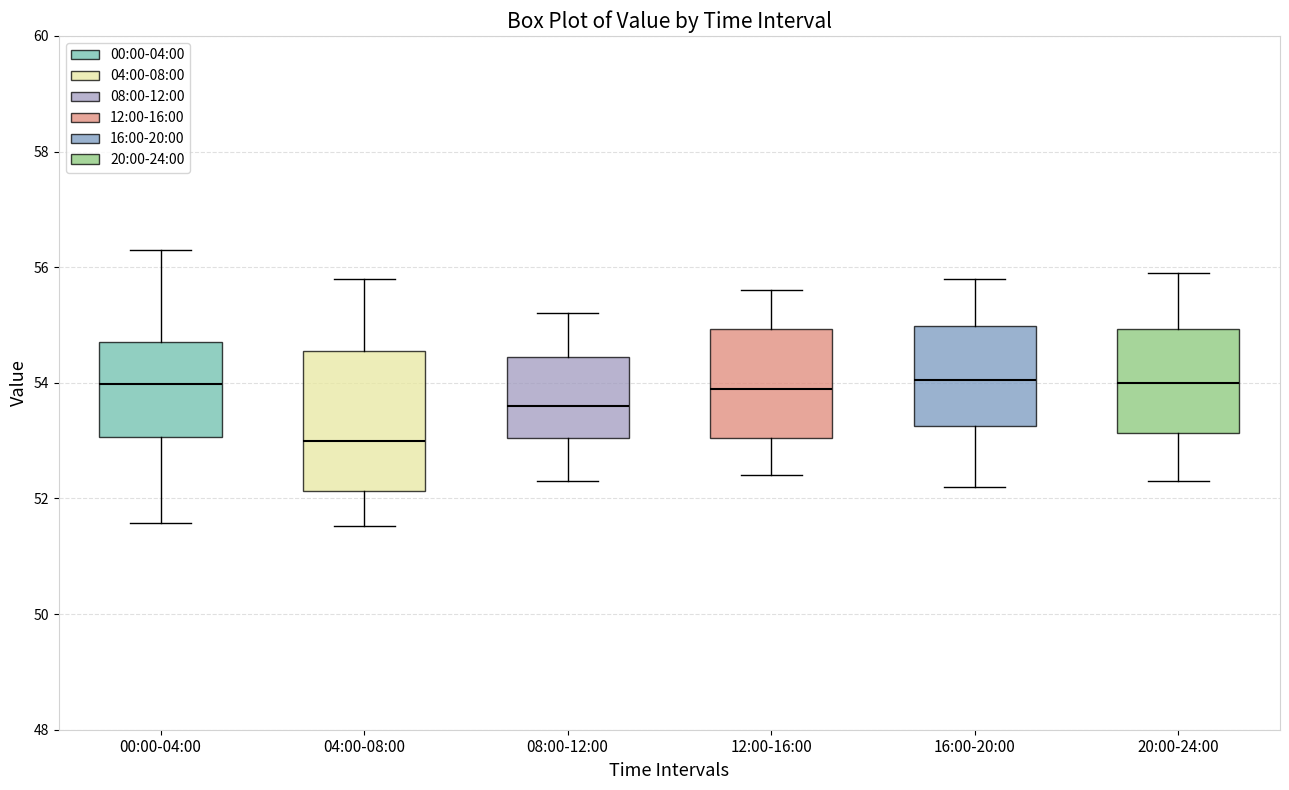

Reading left to right, read every box against the y-axis: the position of its median line, the range the box covers, and the ends of its whiskers. The values are not printed on the chart, so give them approximately, as read against the axis.

00:00-04:00: median 54.0, box 53.0 to 54.8, whiskers 51.6 to 56.4
04:00-08:00: median 53.0, box 52.2 to 54.6, whiskers 51.6 to 55.8
08:00-12:00: median 53.6, box 53.0 to 54.4, whiskers 52.4 to 55.2
12:00-16:00: median 54.0, box 53.0 to 55.0, whiskers 52.4 to 55.6
16:00-20:00: median 54.0, box 53.2 to 55.0, whiskers 52.2 to 55.8
20:00-24:00: median 54.0, box 53.2 to 55.0, whiskers 52.4 to 56.0